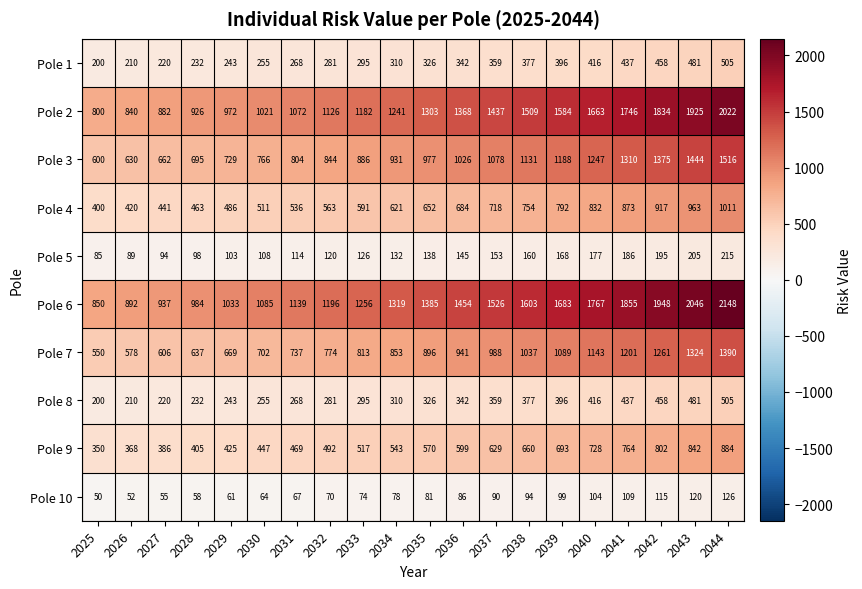

What is the sum of the Pole 3 values at 2028 and 2029?

1424